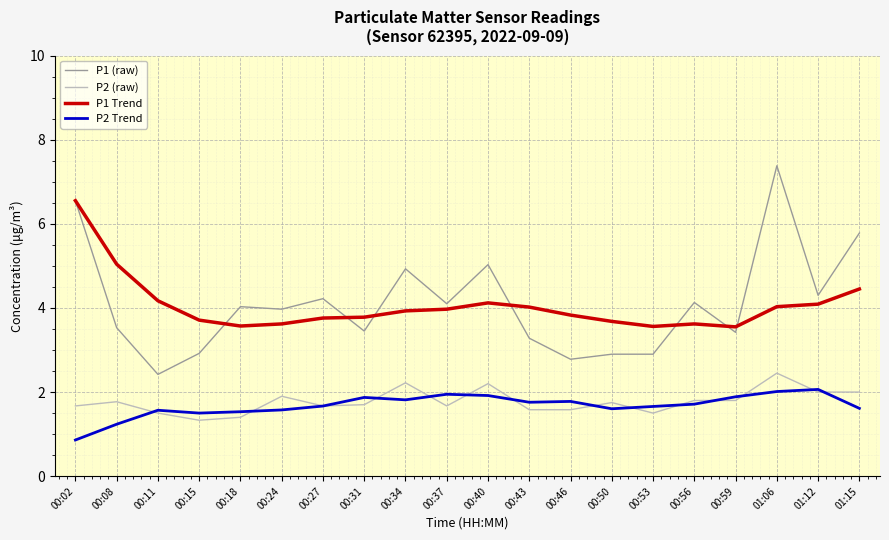

What is the difference between the P2 (raw) values at 00:08 and 00:37?

0.1